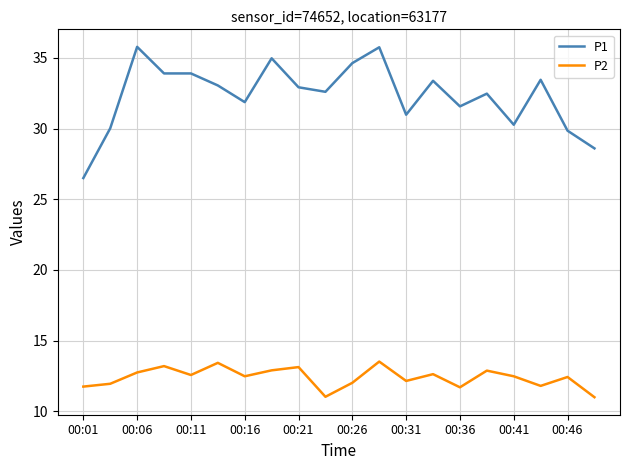

Which series has the largest total across all categories?

P1